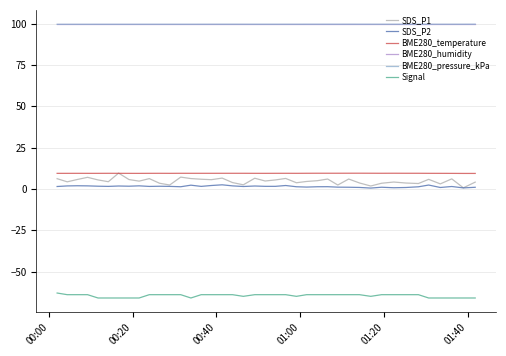

Which series has the largest range (max minus min)?

SDS_P1